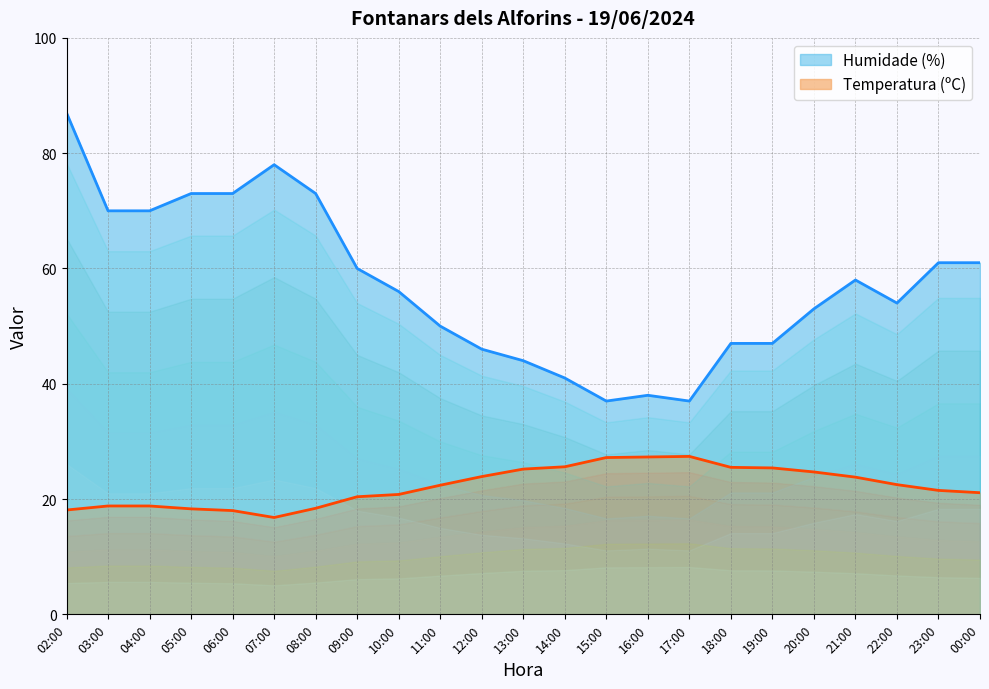

Which series has the largest total across all categories?

Humidade (%)